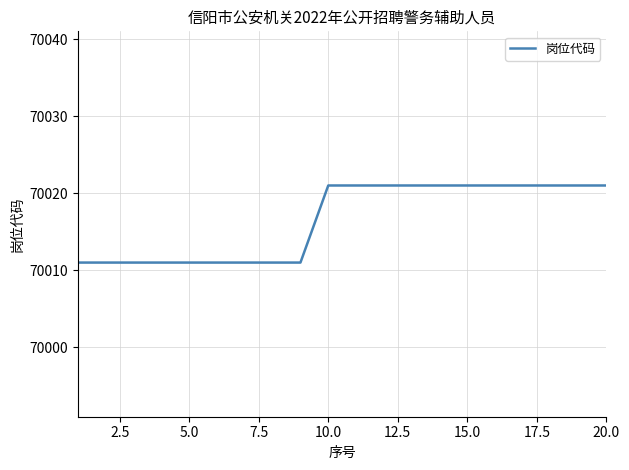

Reading right to left, transcribe all the data shown in this chart.

70021	70021	70021	70021	70021	70021	70021	70021	70021	70021	70021	70011	70011	70011	70011	70011	70011	70011	70011	70011